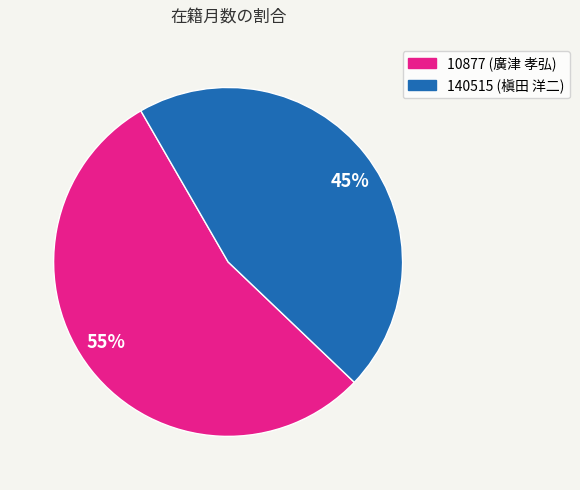

True or false: 55% accounts for 55% of the total.

True